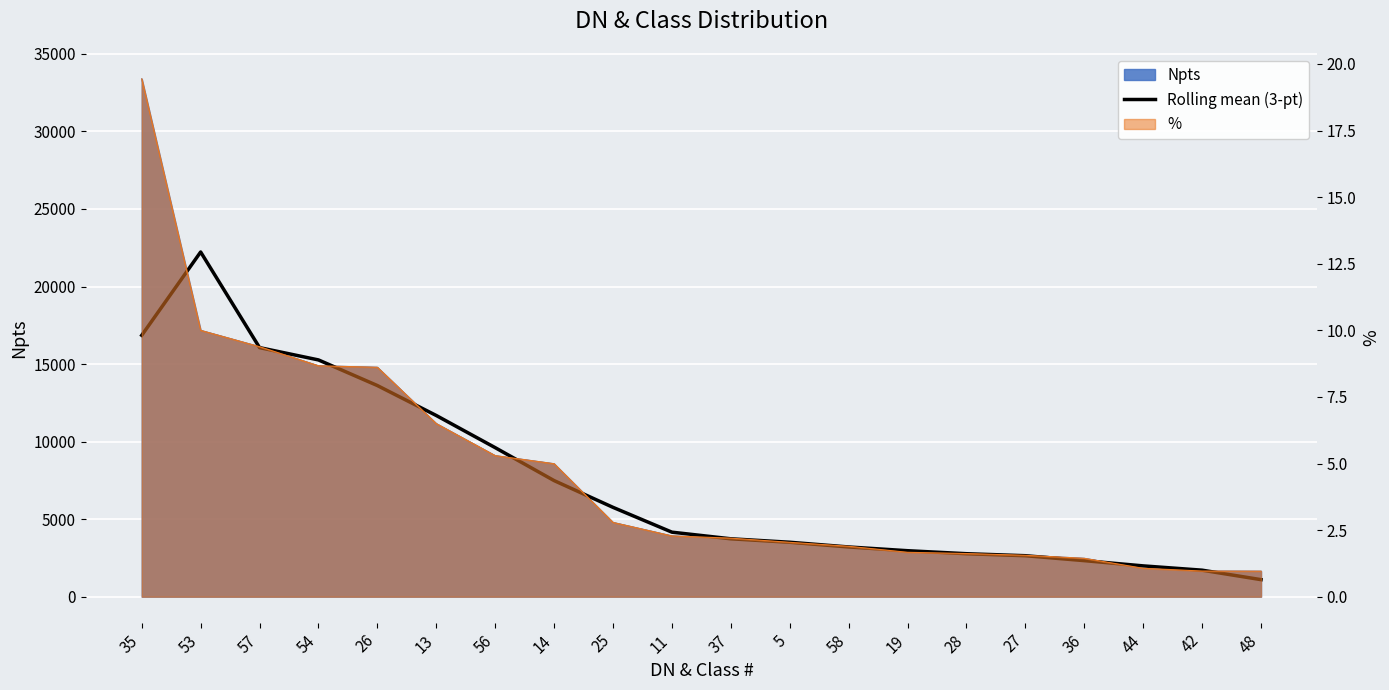

What is the average value?

7433.9